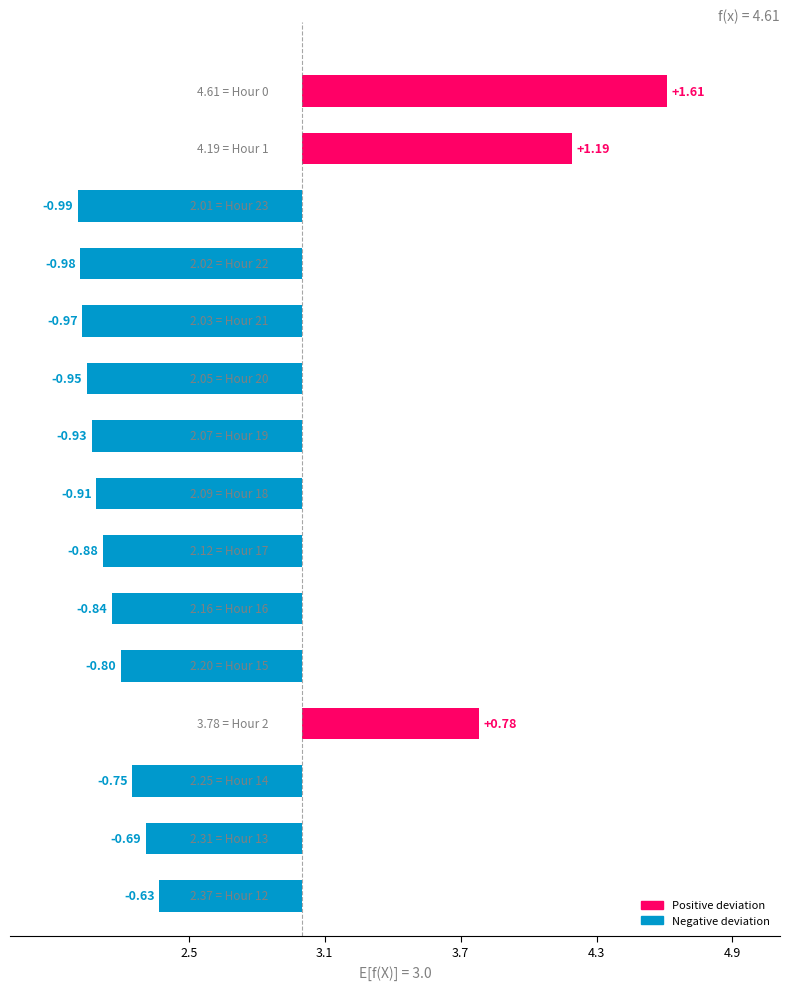

What is the change in value from 6 to 13?

+2.1